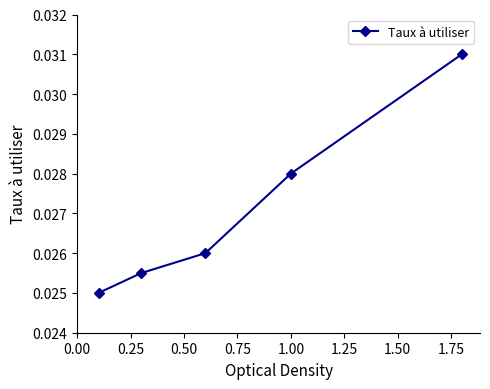

How many values are between 0 and 1?

5